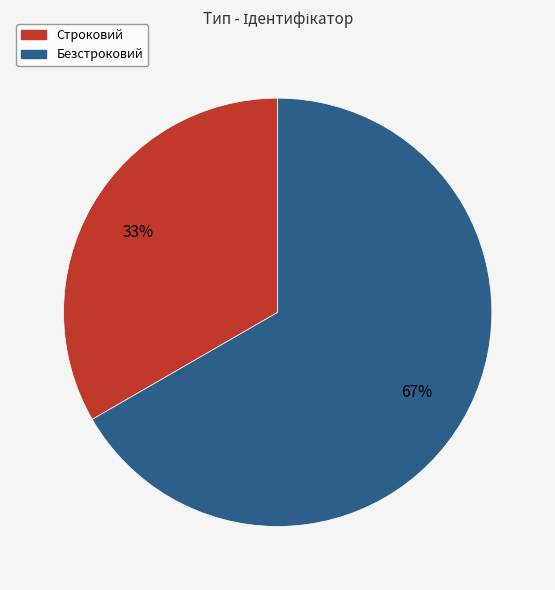

Count the number of slices in the pie.

2